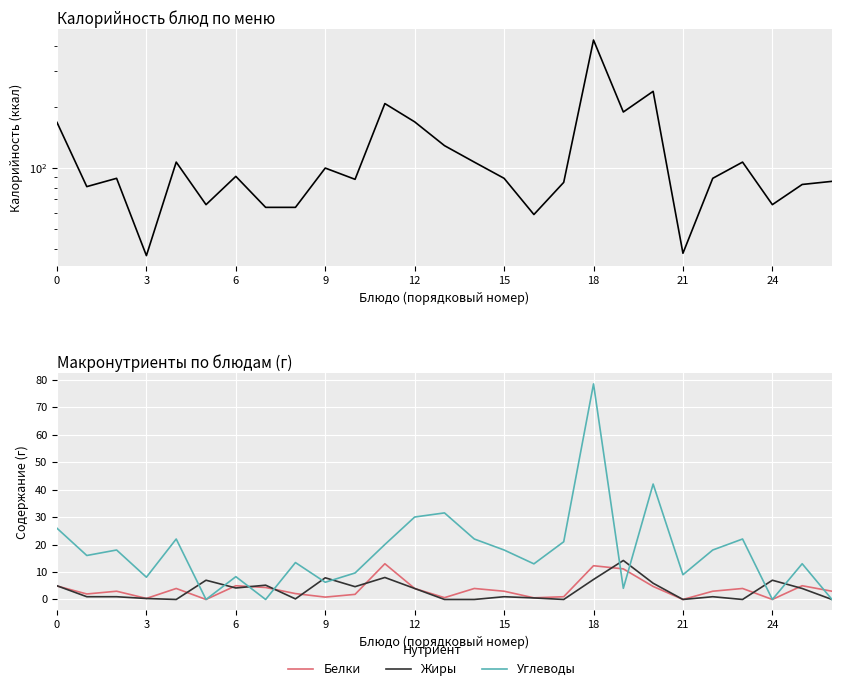

What is the maximum value for Калорийность?

428.0